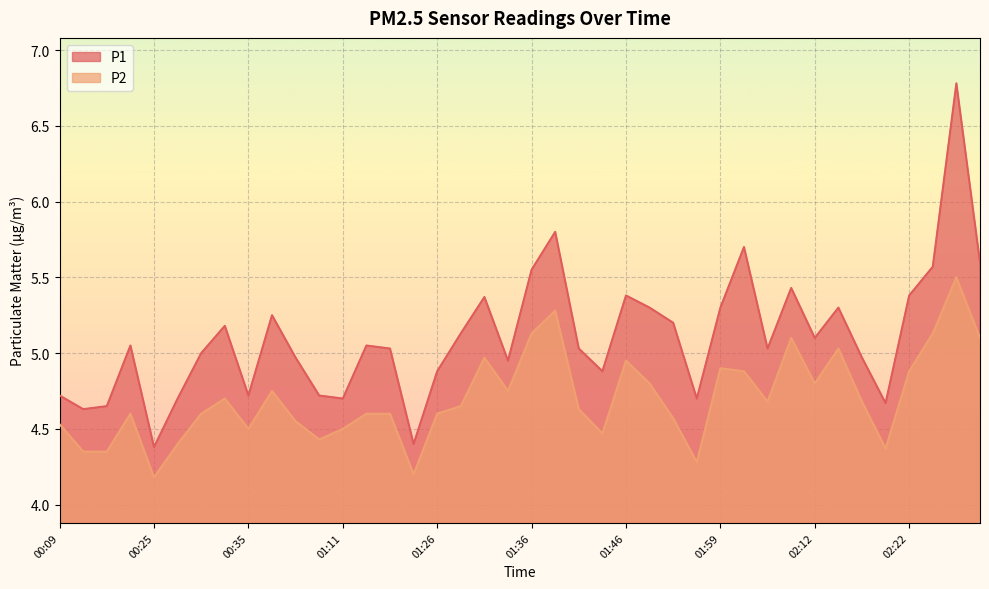

Which label corresponds to the smallest value in the chart?

00:25